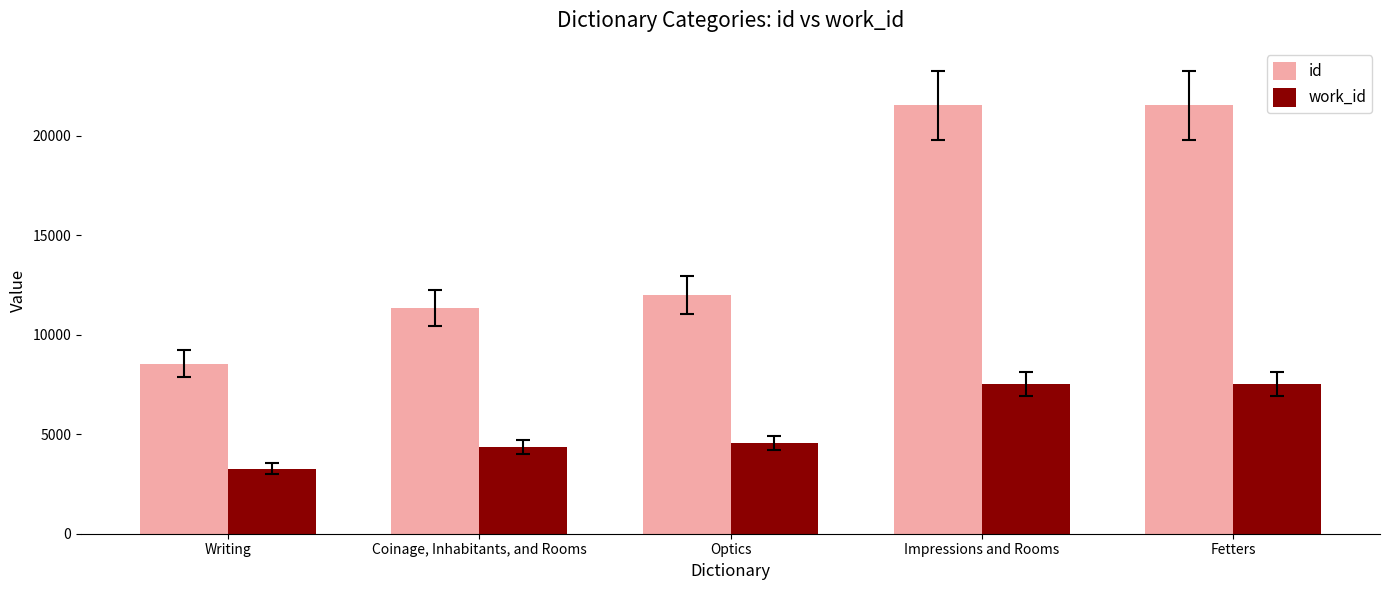

Which series has the largest total across all categories?

id